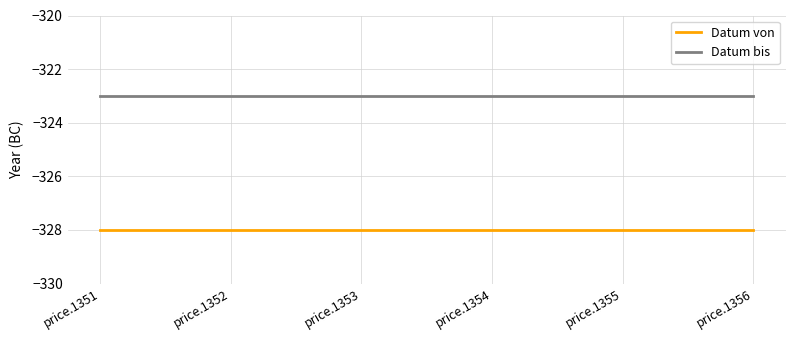

Reading left to right, list all the values displayed in this chart.

Datum von: -328	-328	-328	-328	-328	-328
Datum bis: -323	-323	-323	-323	-323	-323